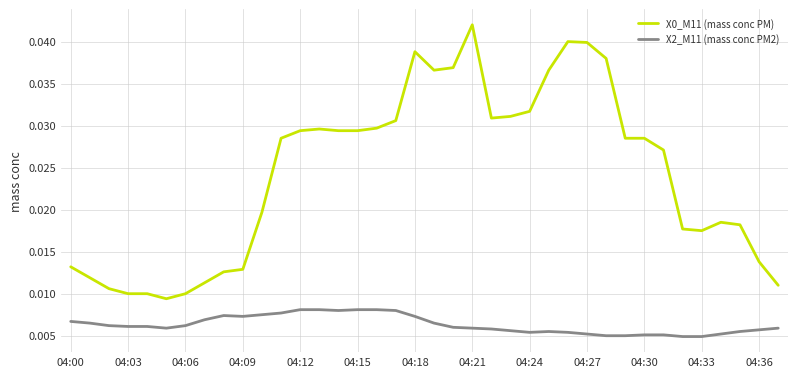

Does the chart display data point markers on the line(s)?

No